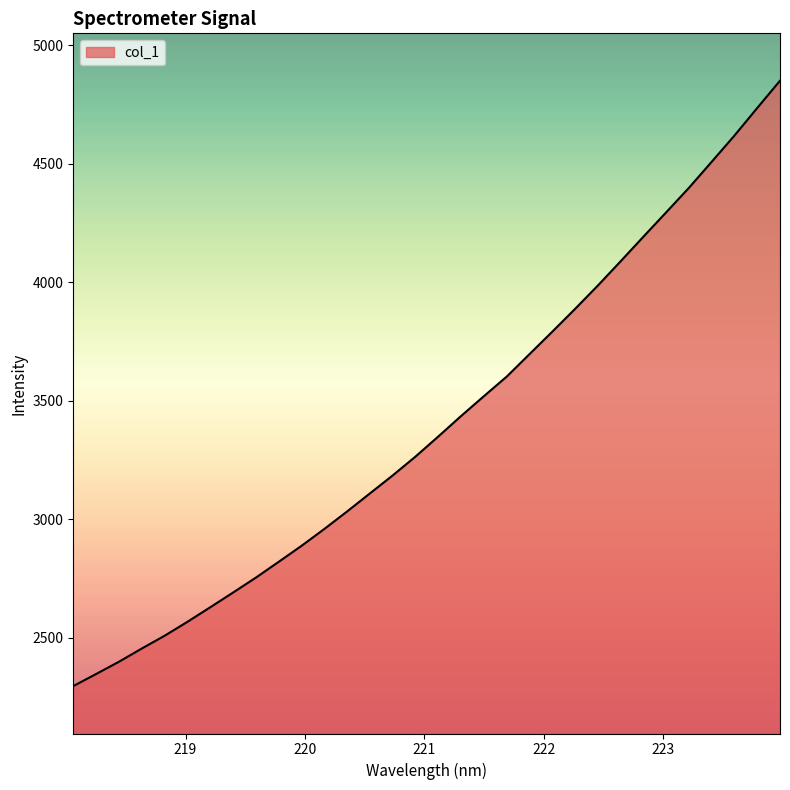

What is the minimum value shown in the chart?

2296.1